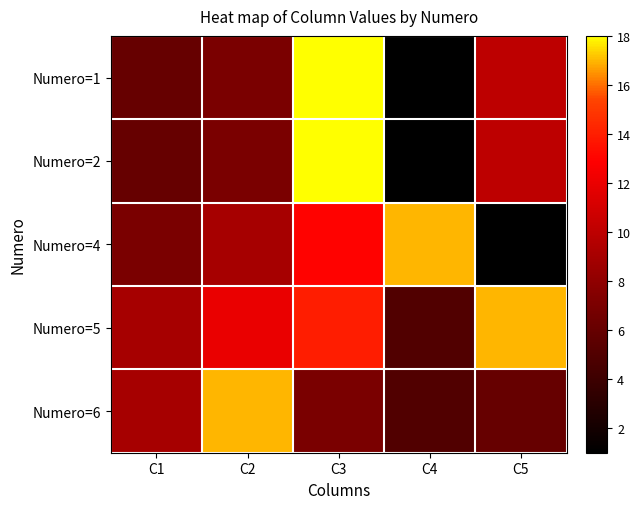

Rank the series at C2 from lowest to highest value.

Numero=1, Numero=2, Numero=4, Numero=5, Numero=6